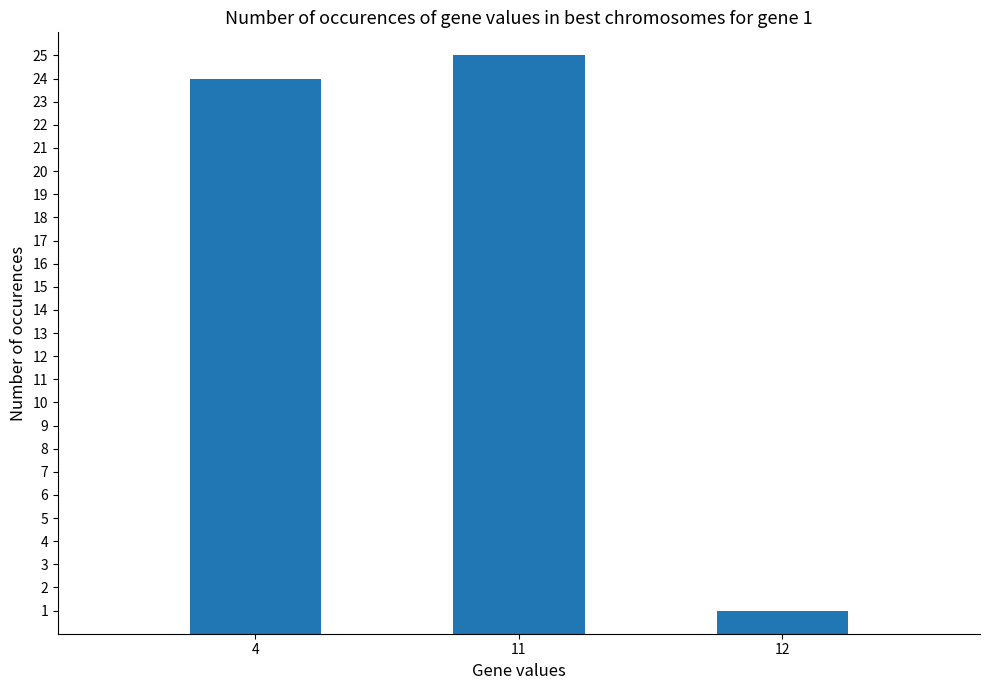

What is the change in value from 4 to 12?

-23